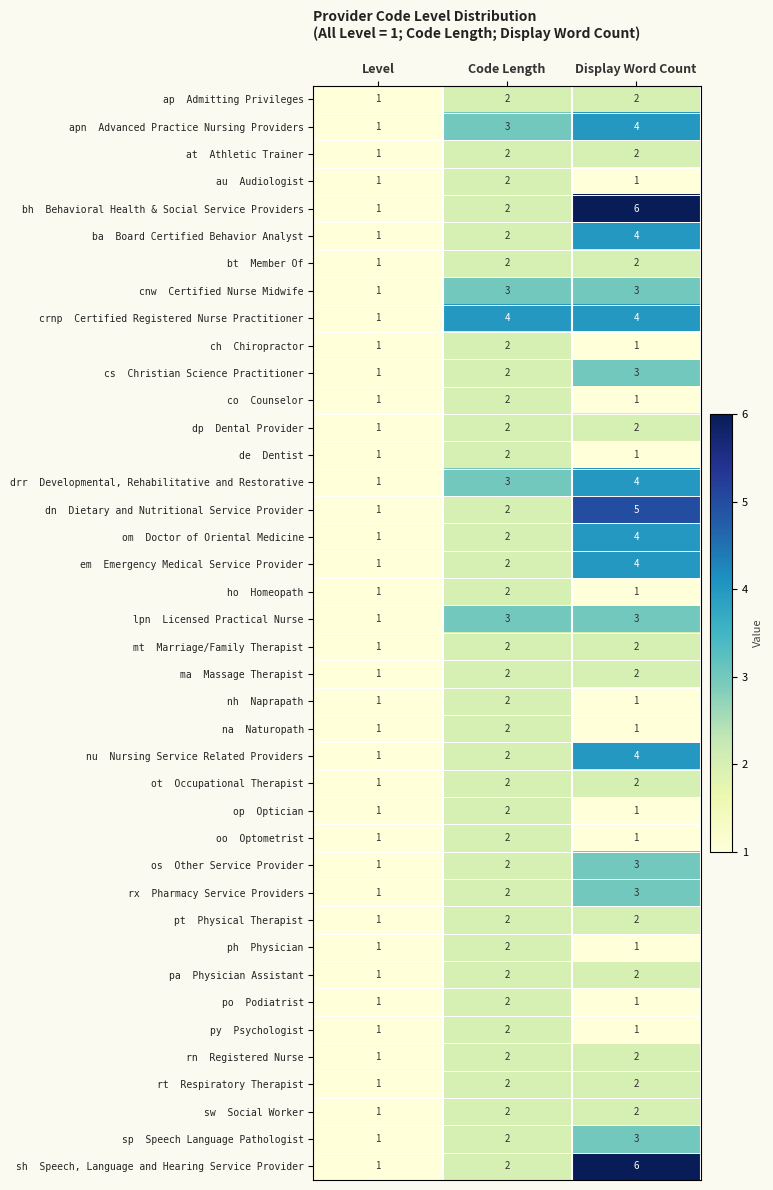

Which category has the highest value across all series?

Display Word Count